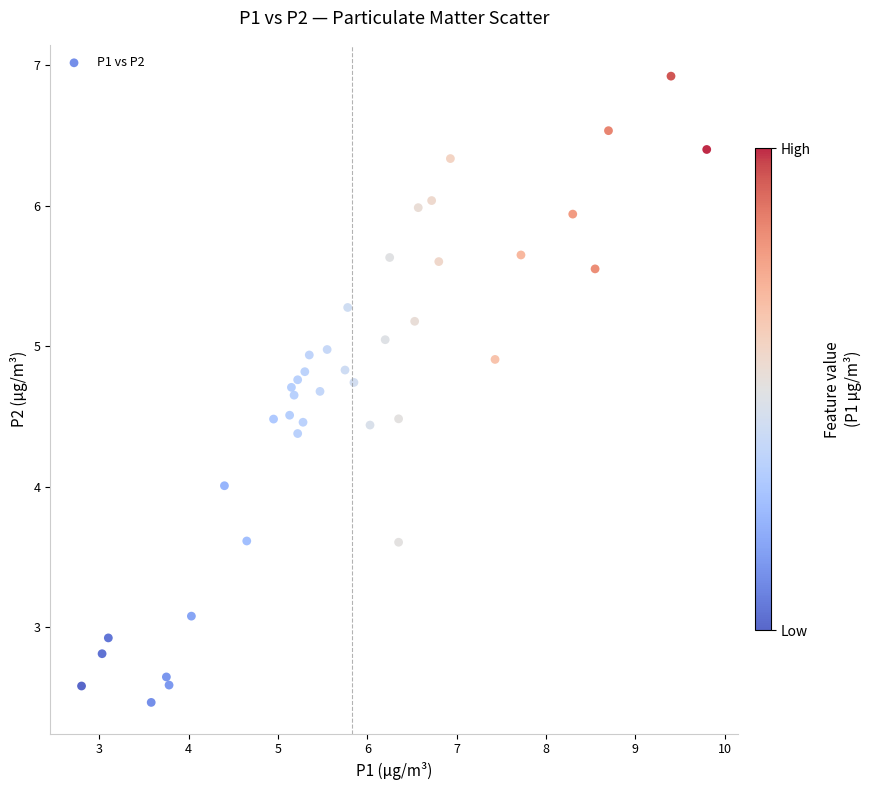

What is the range of Y values (max minus min)?

4.5